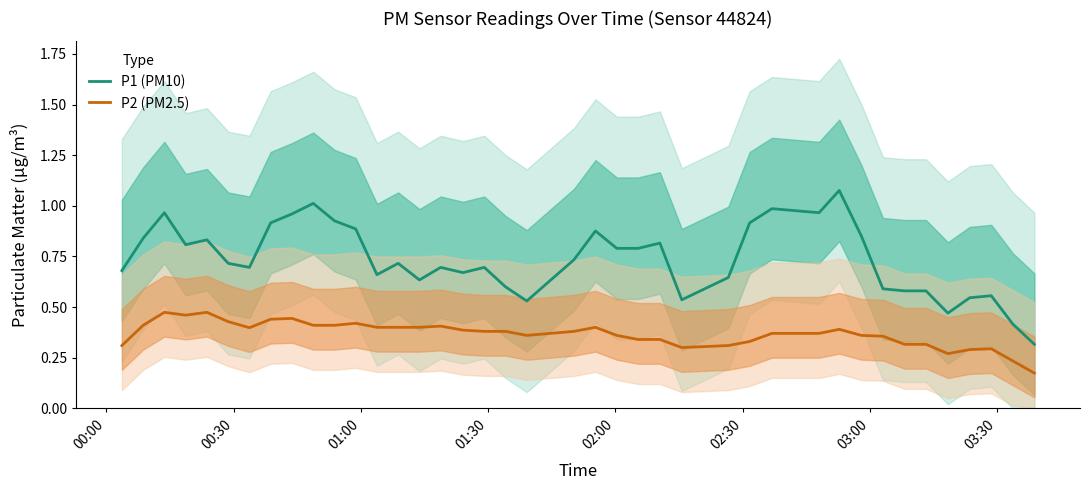

Reading right to left, what are all the values shown in this chart?

P1 (PM10): 0.3	0.4	0.6	0.5	0.5	0.6	0.6	0.6	0.9	1.1	1.0	1.0	0.9	0.6	0.5	0.8	0.8	0.8	0.9	0.7	0.5	0.6	0.7	0.7	0.7	0.6	0.7	0.7	0.9	0.9	1.0	1.0	0.9	0.7	0.7	0.8	0.8	1.0	0.8	0.7
P2 (PM2.5): 0.2	0.2	0.3	0.3	0.3	0.3	0.3	0.4	0.4	0.4	0.4	0.4	0.3	0.3	0.3	0.3	0.3	0.4	0.4	0.4	0.4	0.4	0.4	0.4	0.4	0.4	0.4	0.4	0.4	0.4	0.4	0.4	0.4	0.4	0.4	0.5	0.5	0.5	0.4	0.3